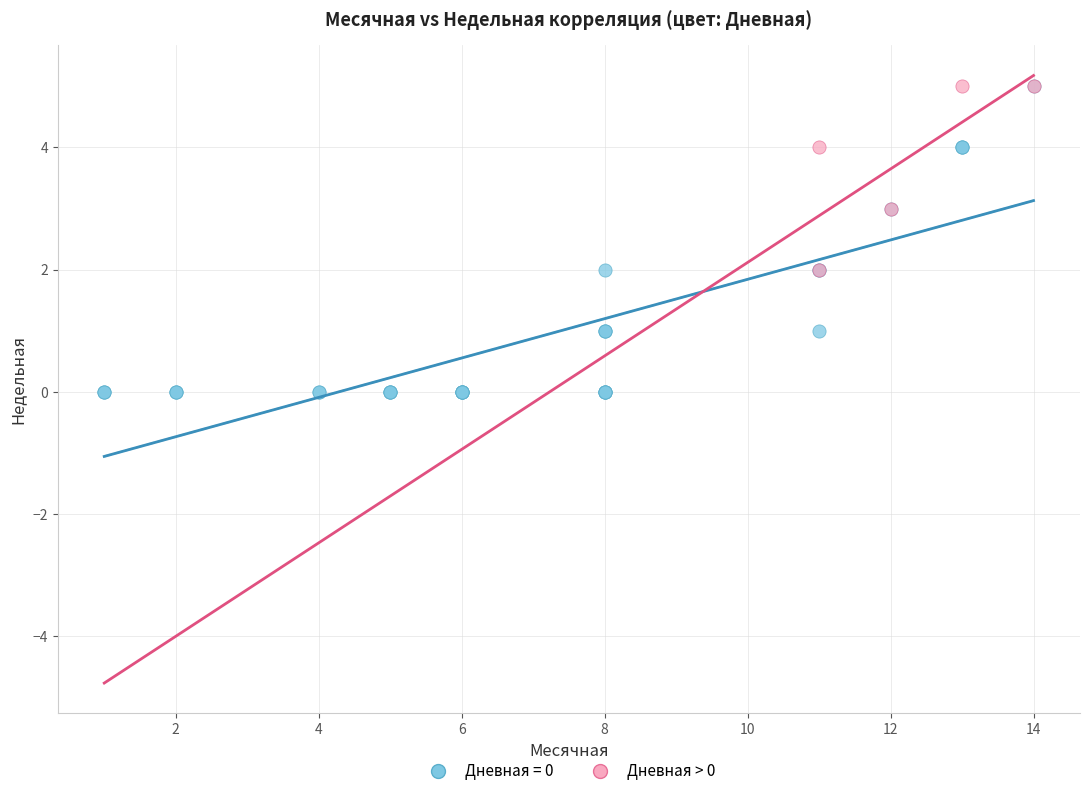

Which series has the largest Y range (max minus min)?

Дневная = 0